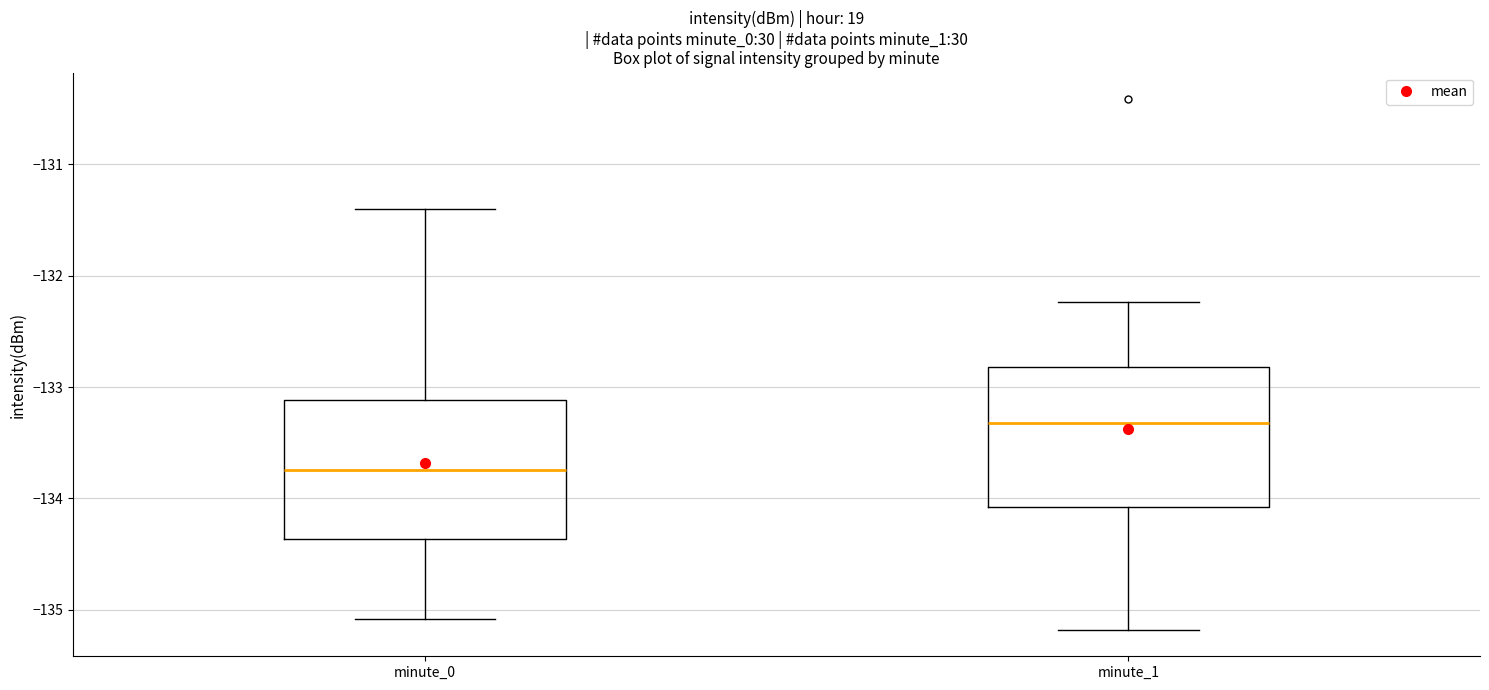

Where does the median line of the box for minute_0 sit on the y-axis? The values are not printed on the chart, so give them approximately, as read against the axis.

-133.7